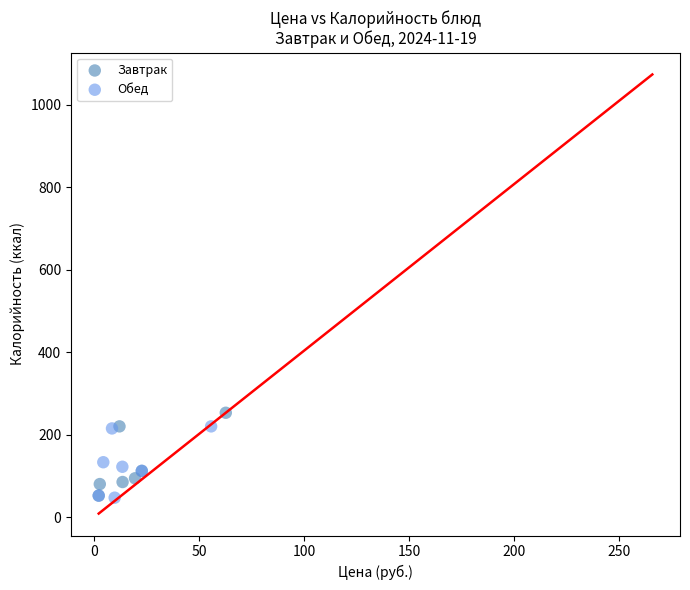

Which series contains the highest Y value?

Завтрак